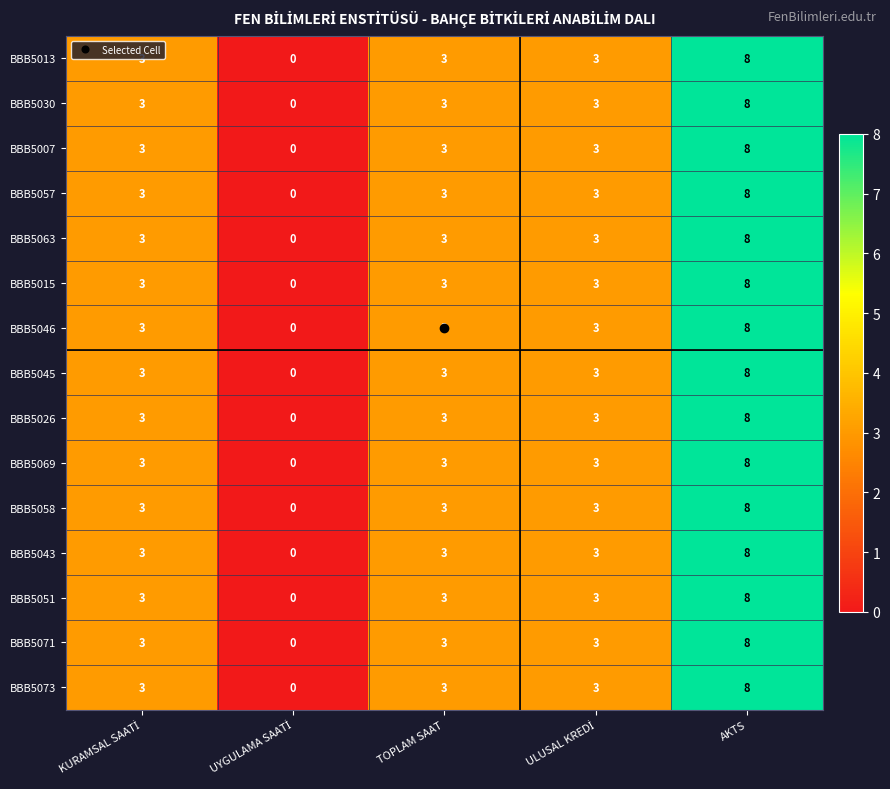

Count the BBB5063 values in the range 3 to 4.

3